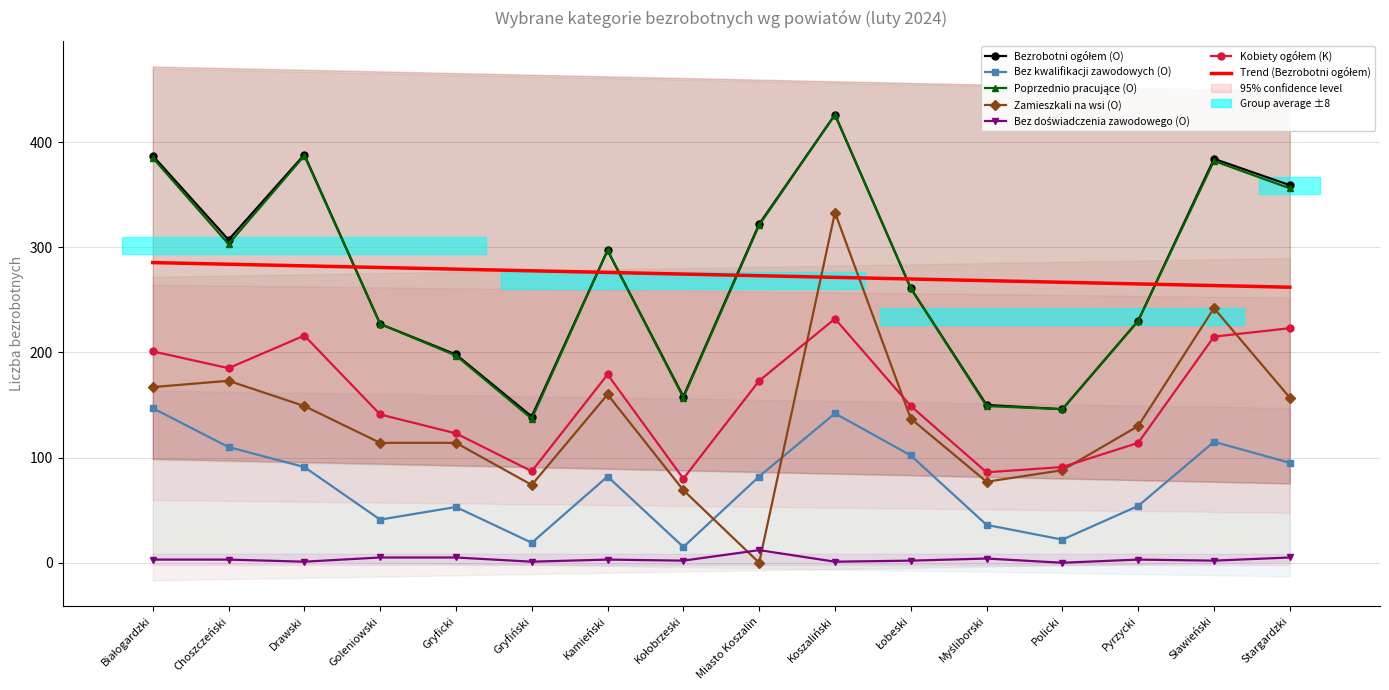

Is the value of Bezrobotni ogółem (O) at Pyrzycki greater than the value of Bez doświadczenia zawodowego (O) at Stargardzki?

Yes